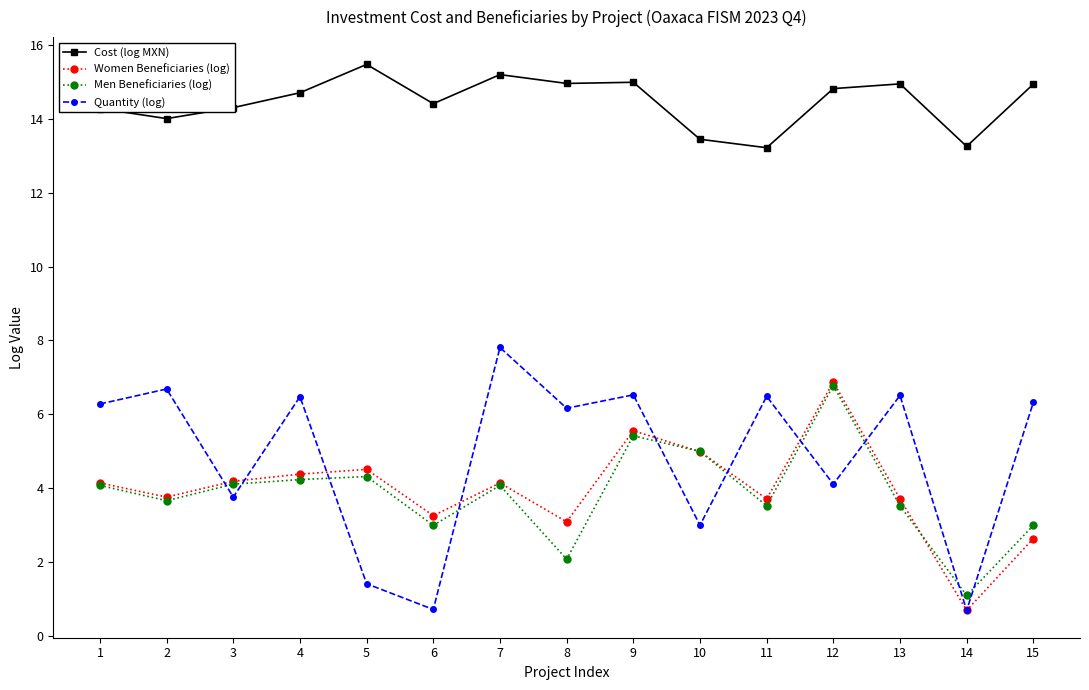

Is the value of Men Beneficiaries (log) at 14 greater than the value of Women Beneficiaries (log) at 4?

No